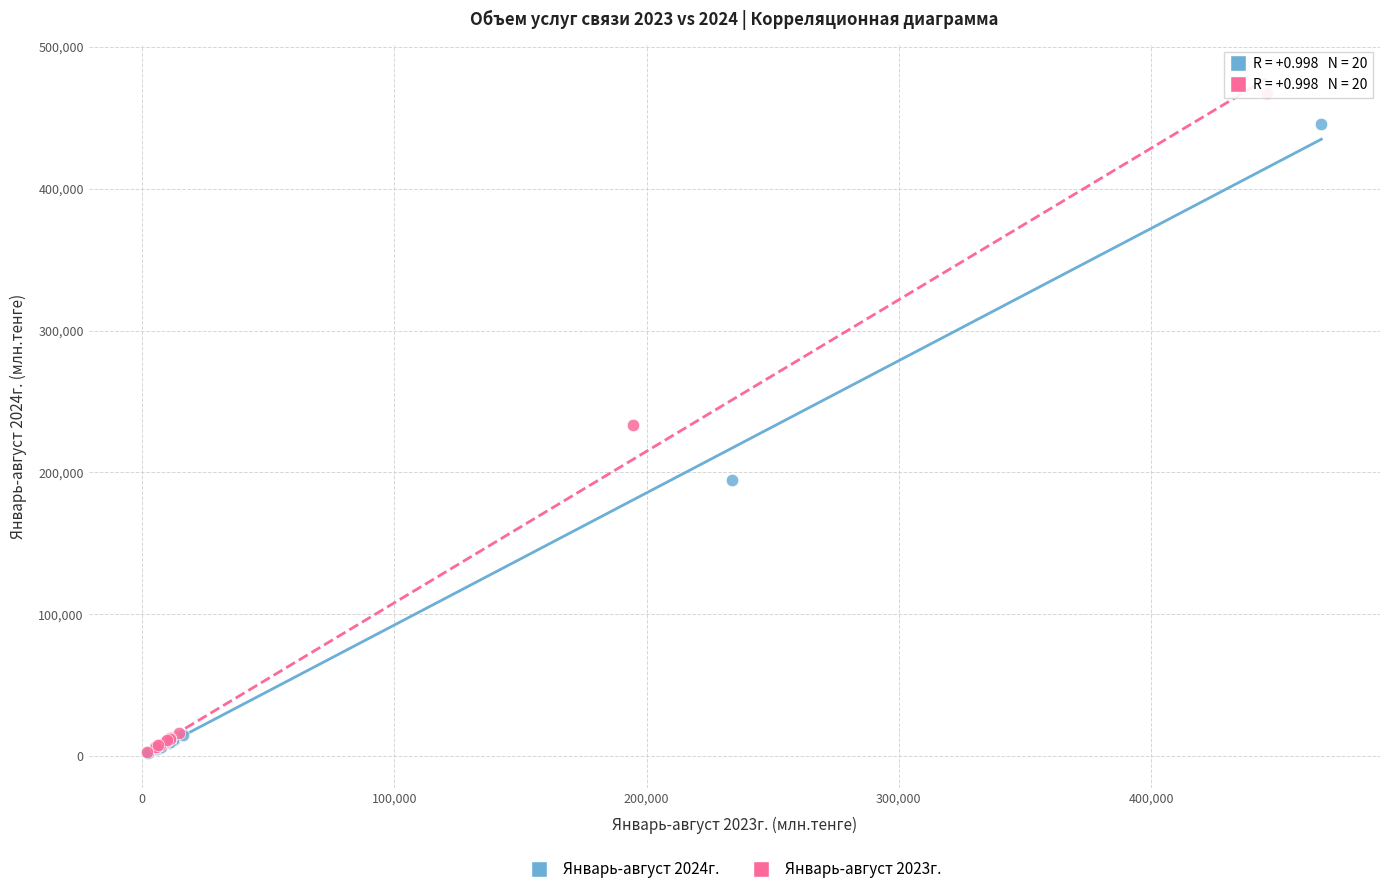

Which series has the widest spread of Y values?

Январь-август 2023г.